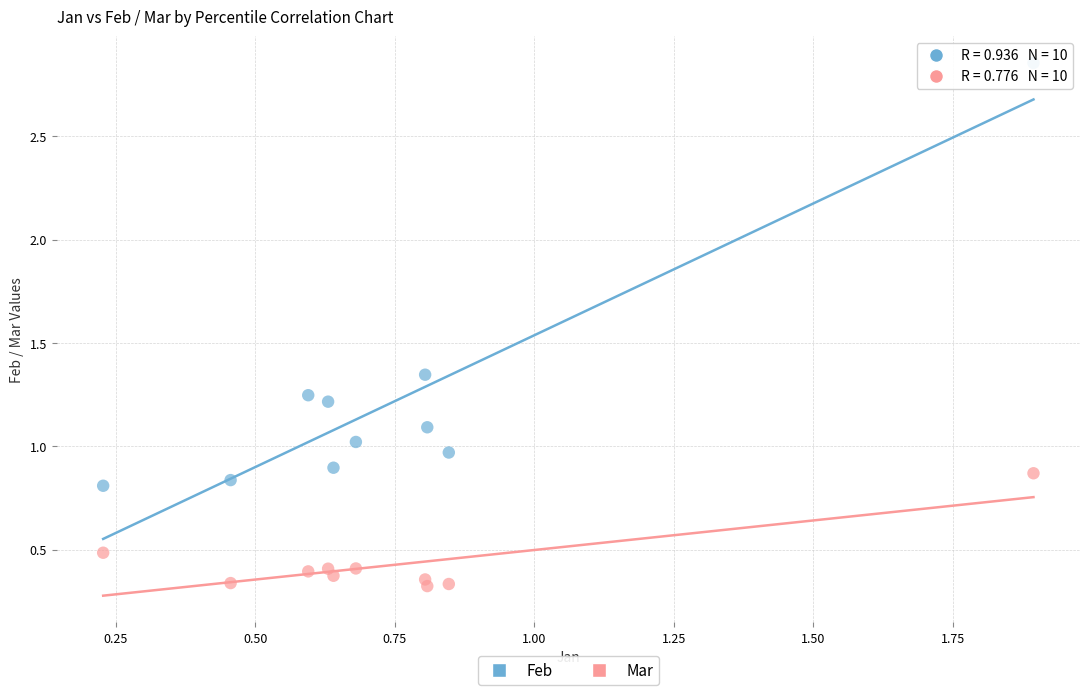

Which series has the largest Y range (max minus min)?

Feb